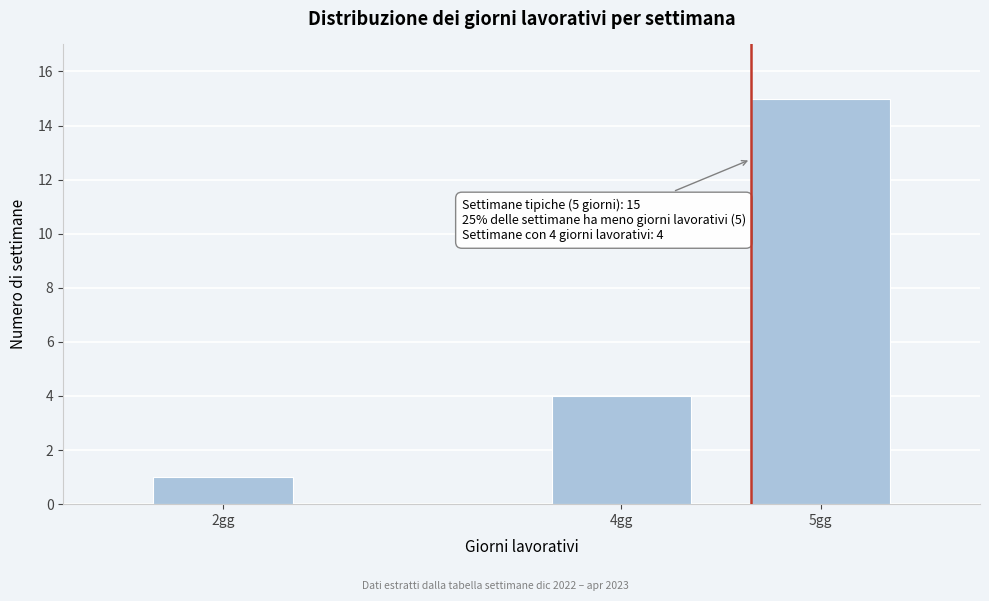

Reading left to right, transcribe all the data shown in this chart.

2gg=1	4gg=4	5gg=15